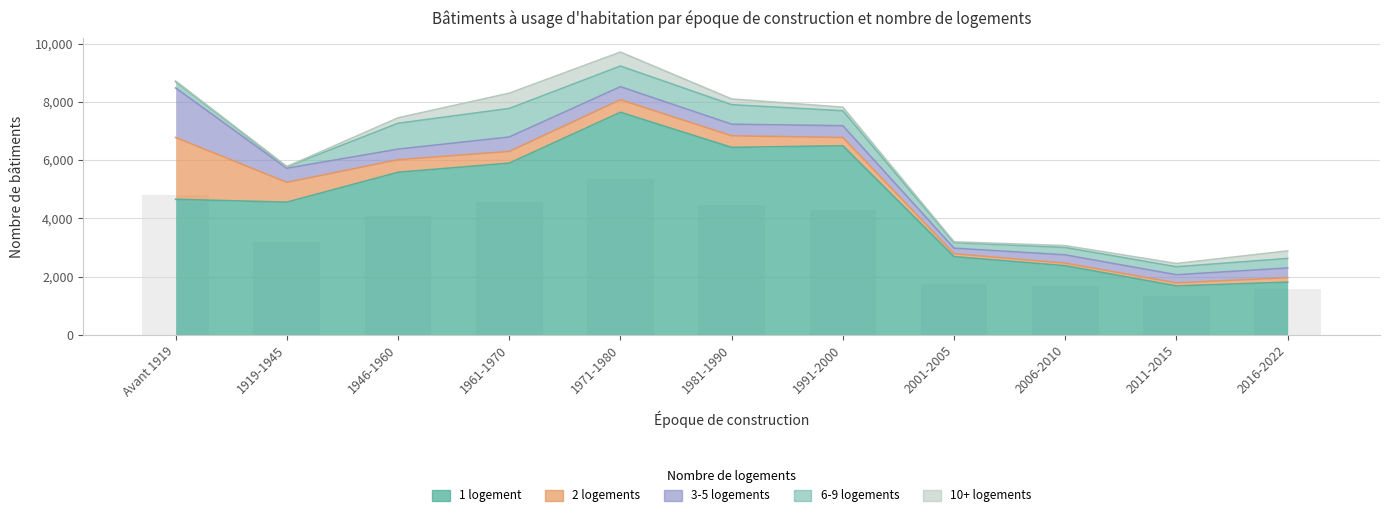

Reading right to left, extract all data points from this chart.

1 logement: 1813	1683	2377	2688	6491	6436	7640	5895	5582	4557	4655
2 logements: 153	104	87	101	285	397	430	401	431	679	2120
3-5 logements: 333	279	284	190	403	399	448	496	363	482	1700
6-9 logements: 327	274	253	188	513	669	708	979	887	52	213
10+ logements: 258	112	64	29	123	196	479	524	186	6	25